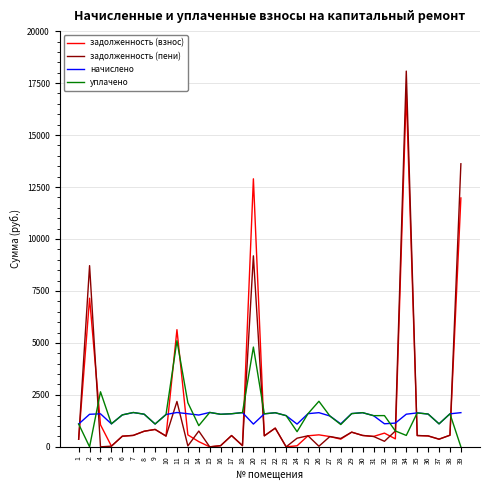

What is the total value across all series at 9?

3873.8